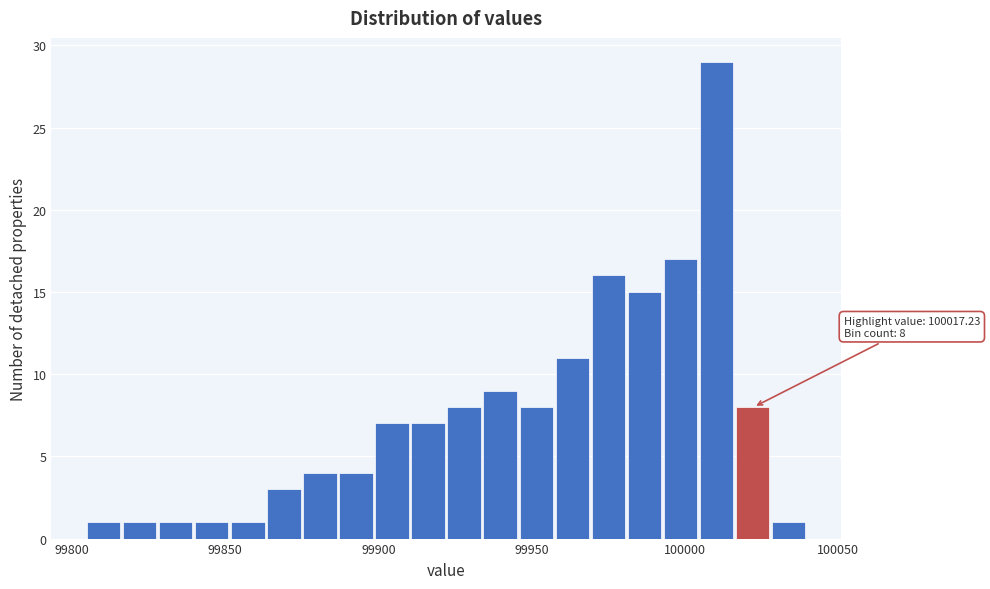

Around what value on the x-axis is the tallest bar? Give the approximate position of its centre, as read against the axis.

100010